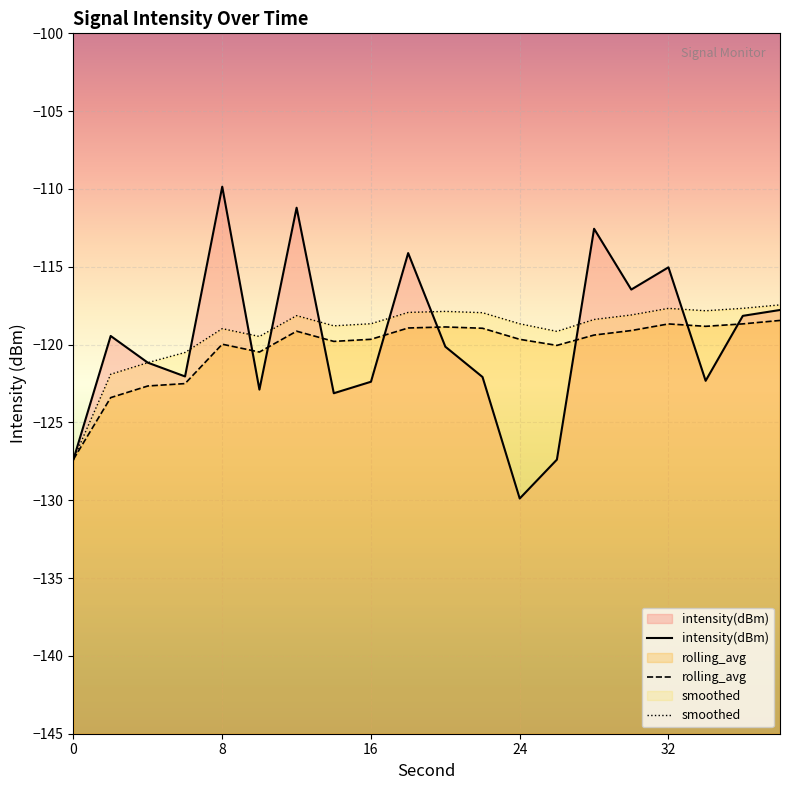

At which label is rolling_avg closest to -122?

6